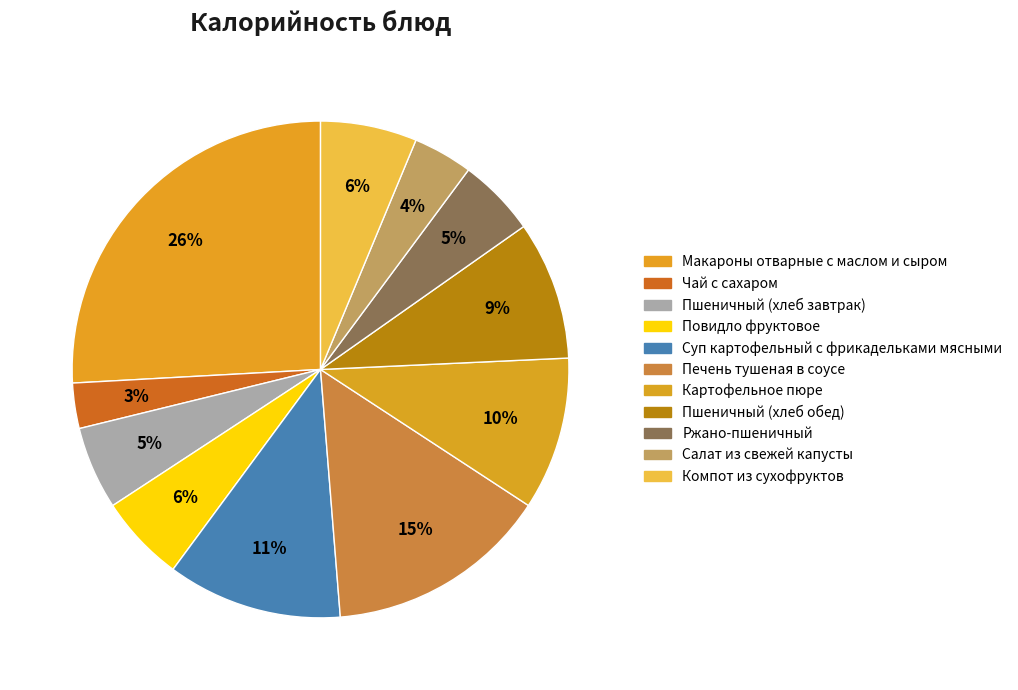

Is Картофельное пюре the majority of the pie?

No